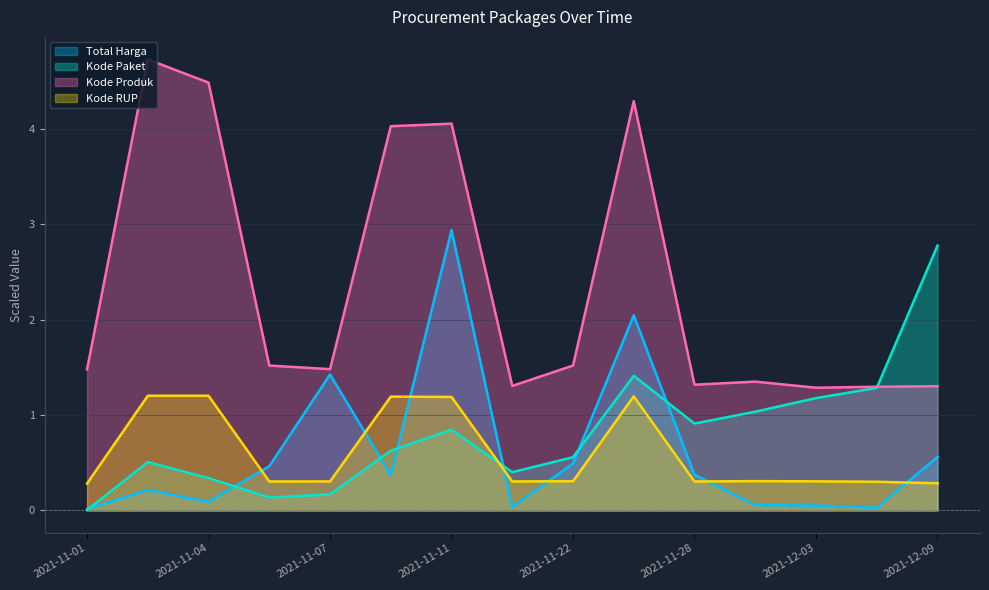

How many lines are shown in the chart?

4